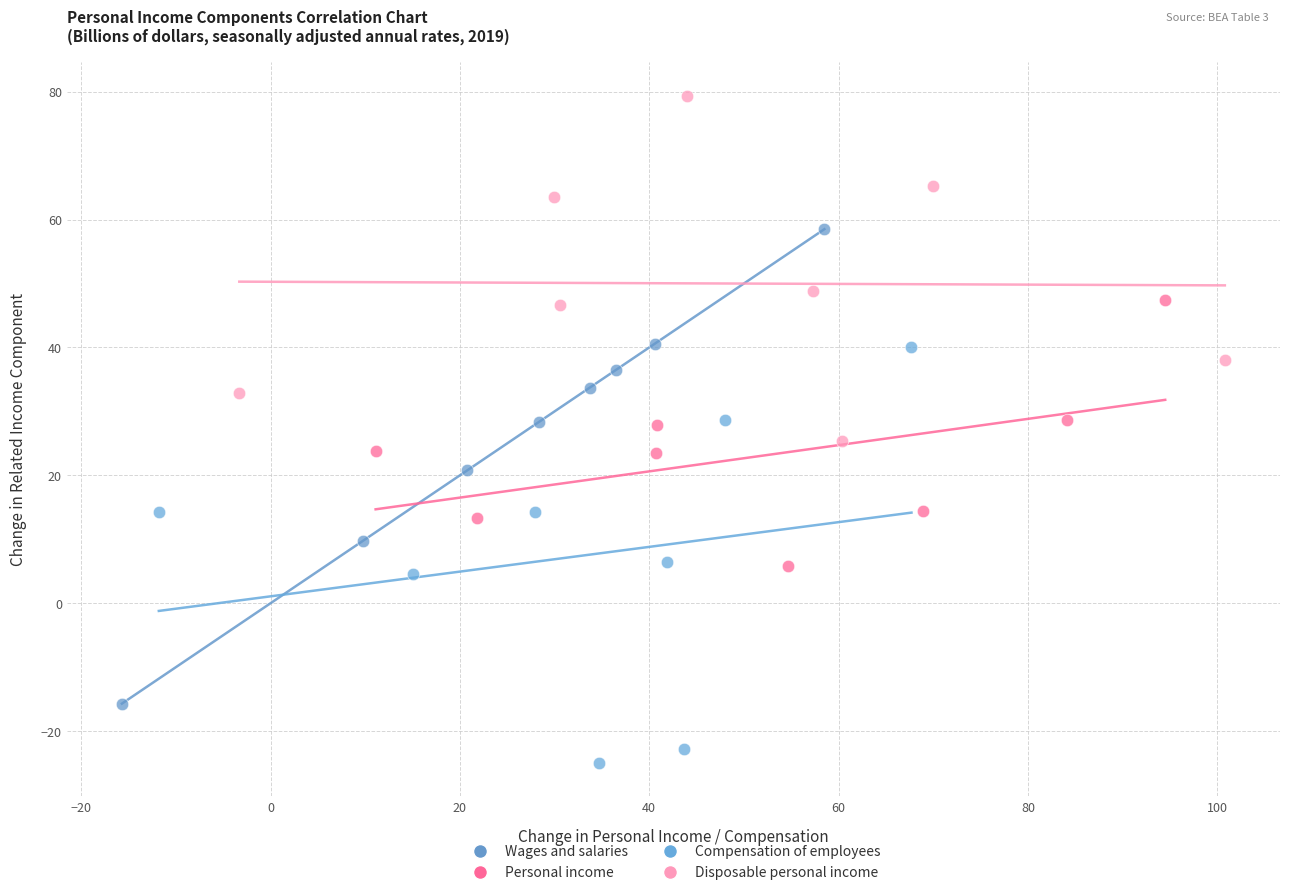

Which series contains the lowest Y value?

Compensation of employees